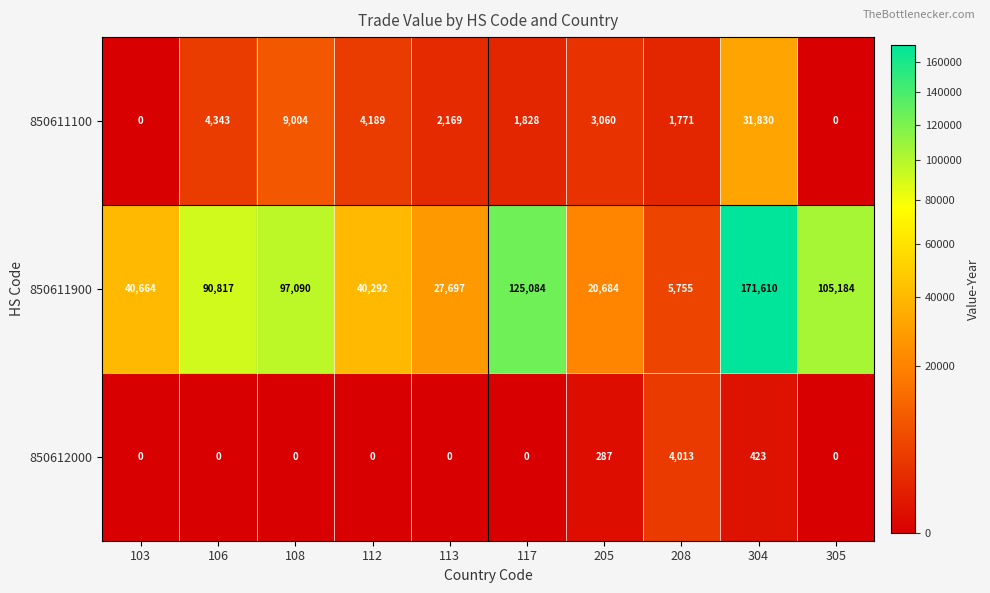

How many distinct data groups are displayed?

3